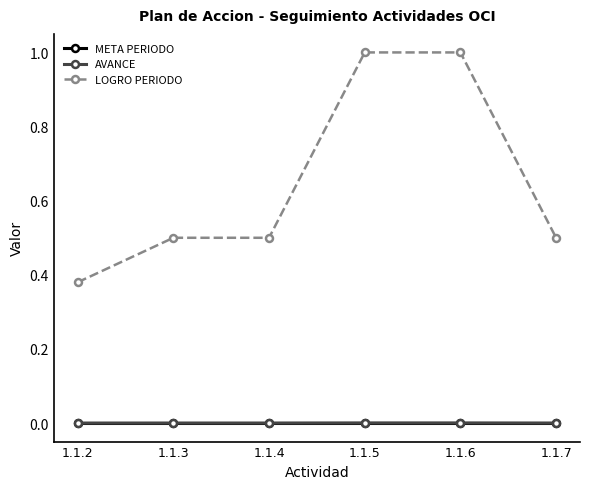

Which series has the widest spread of values?

LOGRO PERIODO